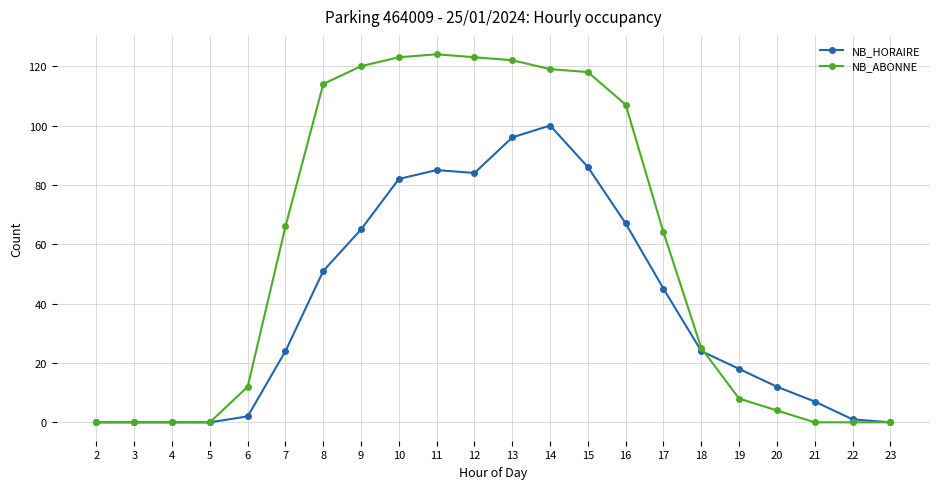

Which series has the largest total across all categories?

NB_ABONNE